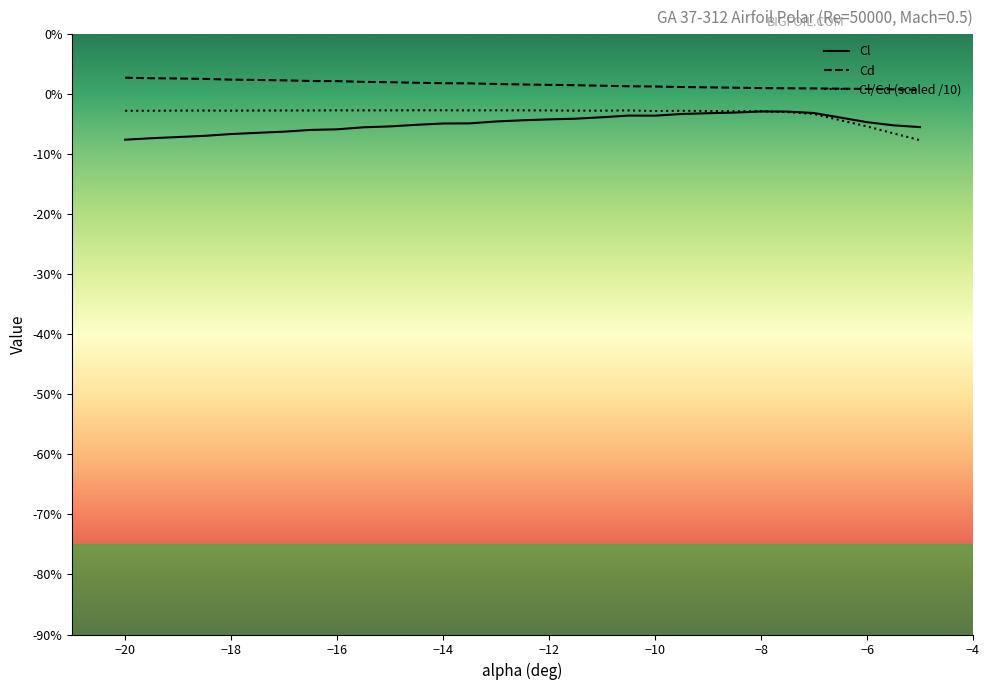

What are all the series names shown in the legend?

Cl, Cd, Cl/Cd (scaled /10)